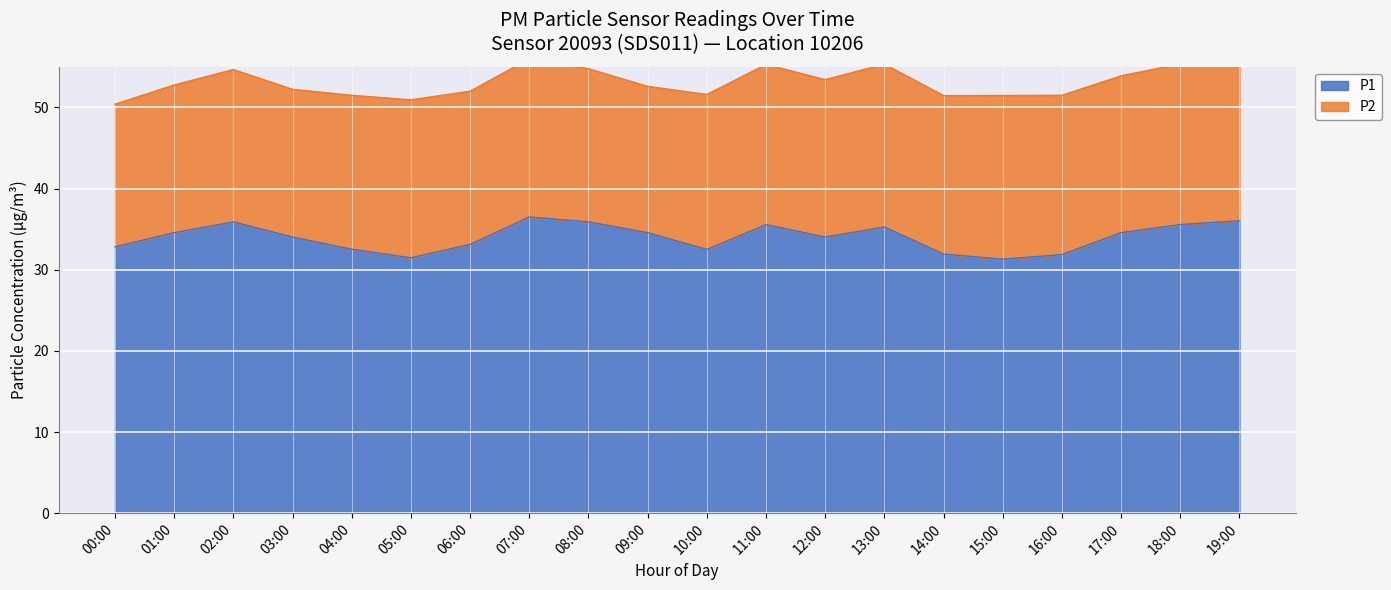

Reading left to right, transcribe all the data shown in this chart.

32.8	34.6	35.9	34.0	32.5	31.5	33.1	36.5	35.9	34.6	32.5	35.6	34.0	35.3	31.9	31.3	31.9	34.6	35.6	36.0